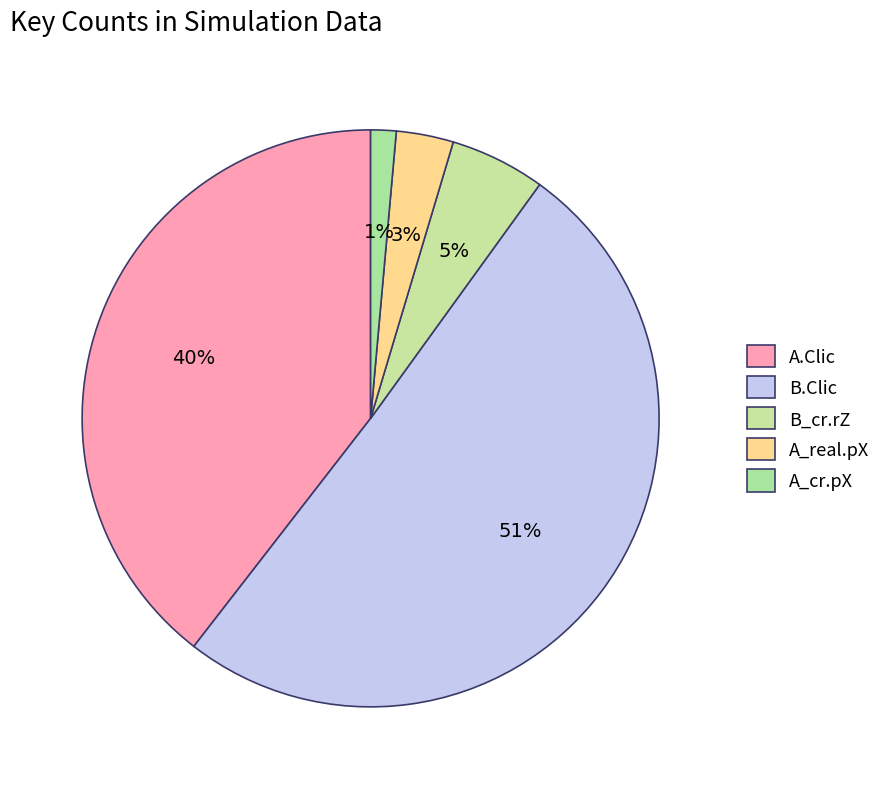

How many slices are in this pie chart?

5